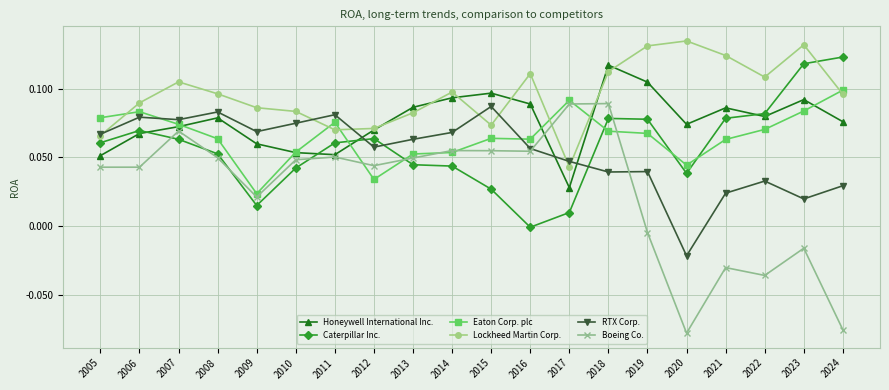

How many data points in RTX Corp. are above 0?

19